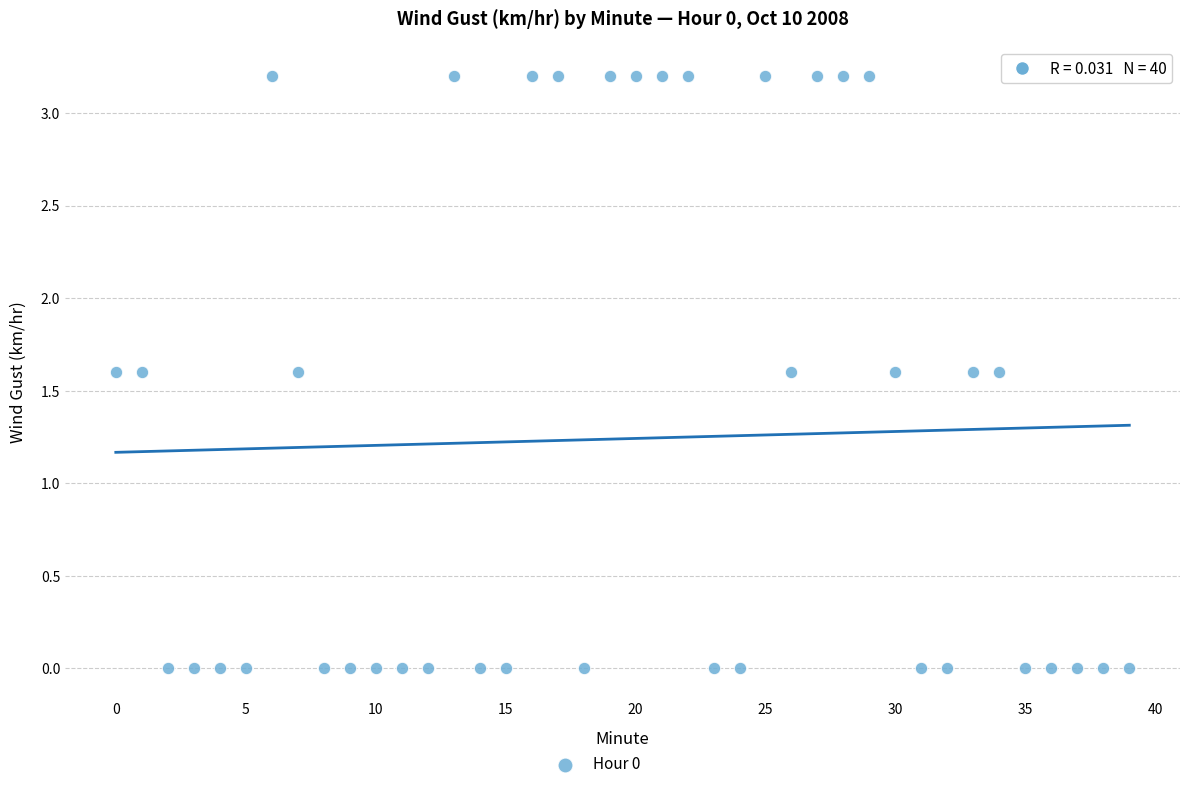

What is the range of Y values (max minus min)?

3.2